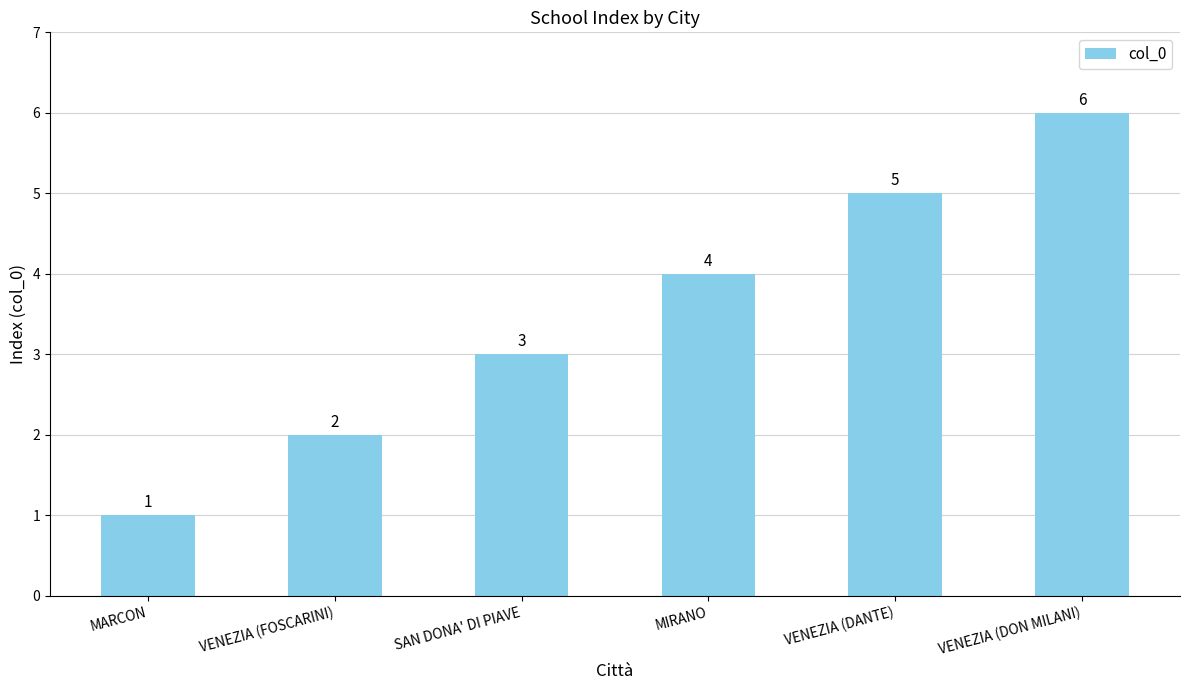

Count the number of categories in the chart.

6